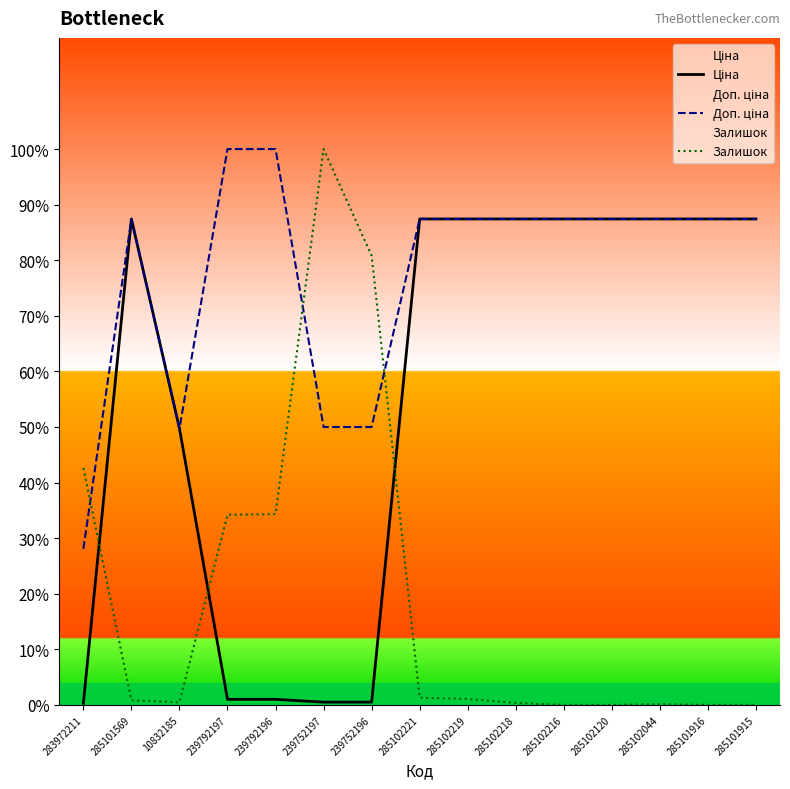

Reading left to right, transcribe all the data shown in this chart.

Ціна: 283972211=28.1	285101569=8742.3	10832185=4972.7	239792197=100.0	239792196=100.0	239752197=50.0	239752196=50.0	285102221=8742.3	285102219=8742.3	285102218=8742.3	285102216=8742.3	285102120=8742.3	285102044=8742.3	285101916=8742.3	285101915=8742.3
Доп. ціна: 283972211=2808.9	285101569=8742.3	10832185=4972.7	239792197=10000.0	239792196=10000.0	239752197=5000.0	239752196=5000.0	285102221=8742.3	285102219=8742.3	285102218=8742.3	285102216=8742.3	285102120=8742.3	285102044=8742.3	285101916=8742.3	285101915=8742.3
Залишок: 283972211=4260.4	285101569=82.8	10832185=47.3	239792197=3420.1	239792196=3432.0	239752197=10000.0	239752196=8082.8	285102221=130.2	285102219=106.5	285102218=35.5	285102216=0.0	285102120=0.0	285102044=11.8	285101916=0.0	285101915=0.0